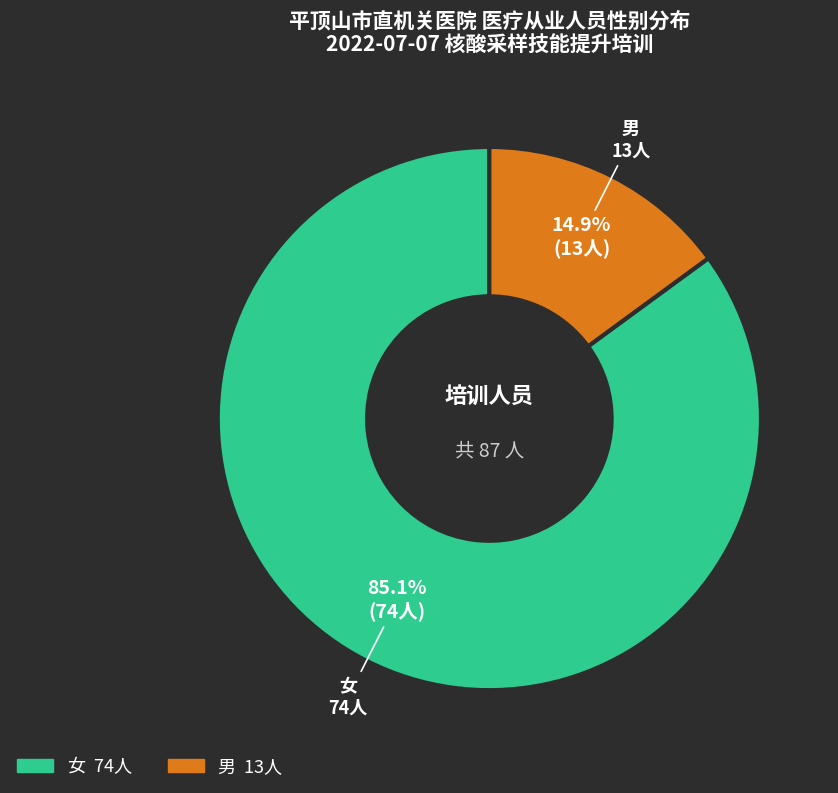

Which slice is the smallest?

男